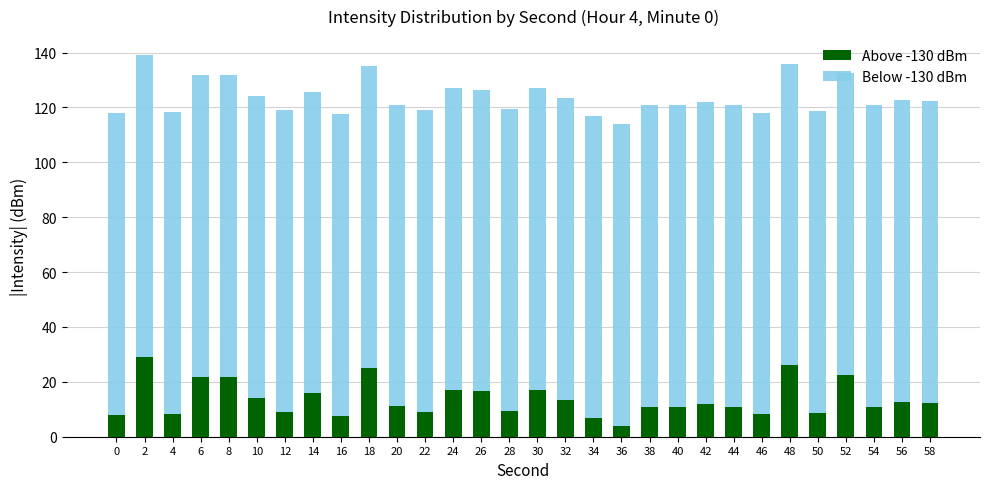

What is the average value of the Above -130 dBm series?

13.7